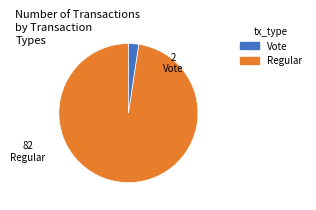

Count the number of slices in the pie.

2